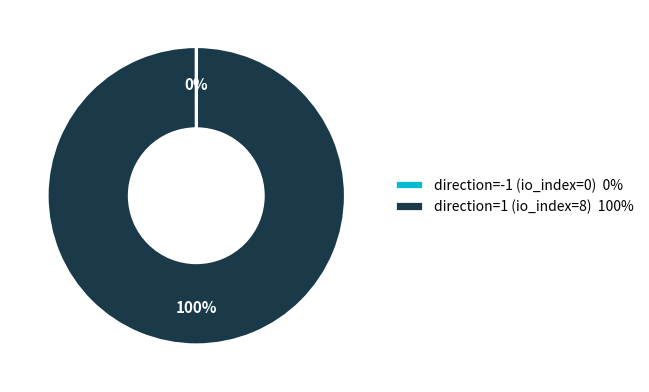

To the nearest percent, what is the difference between the largest and smallest slice percentages?

100%